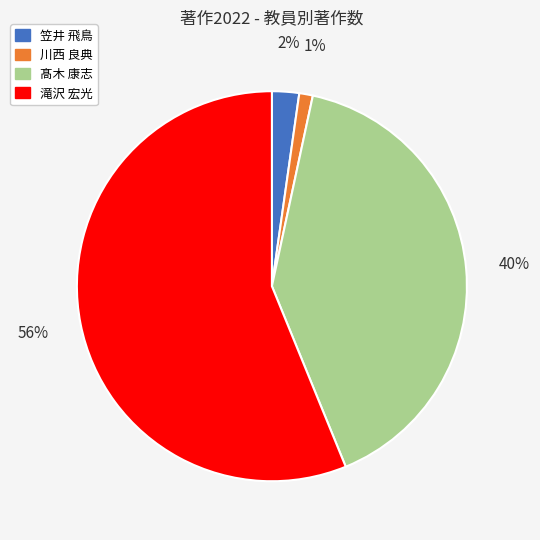

Is there any slice that represents more than half of the pie?

Yes